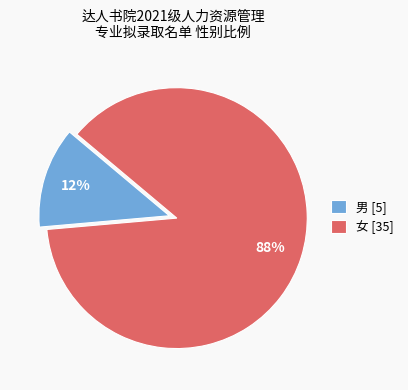

To the nearest percent, what is the average slice percentage?

50%